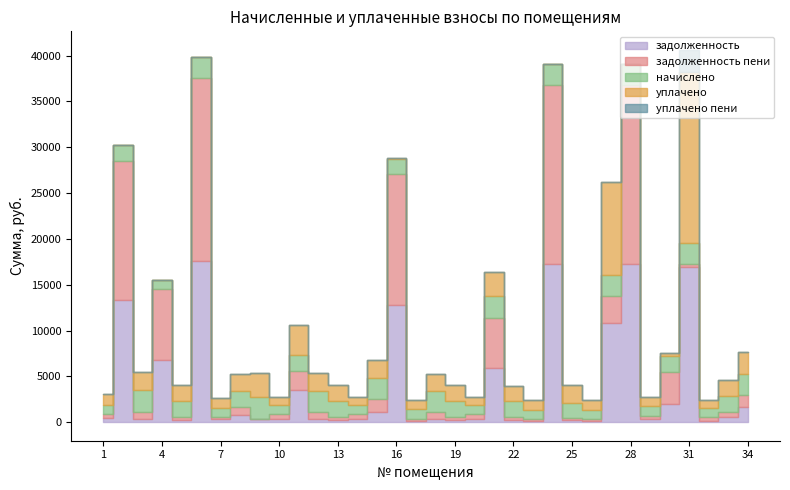

Reading left to right, transcribe all the data shown in this chart.

задолженность: 1=496.2	2=13369.9	3=371.9	4=6772.0	5=277.5	6=17590.8	7=286.1	8=830.6	9=369.9	10=332.4	11=3541.3	12=365.2	13=274.7	14=328.5	15=1081.5	16=12737.3	17=163.3	18=358.9	19=276.0	20=327.4	21=5875.3	22=273.2	23=155.6	24=17282.6	25=273.8	26=162.4	27=10843.2	28=17257.0	29=330.2	30=2029.4	31=16896.4	32=163.9	33=557.2	34=1611.8
задолженность пени: 1=359.7	2=15145.8	3=783.9	4=7775.6	5=291.9	6=19921.2	7=301.8	8=844.4	9=1.6	10=515.0	11=2028.1	12=768.8	13=289.2	14=508.3	15=1464.1	16=14299.7	17=207.7	18=756.0	19=290.4	20=506.7	21=5511.7	22=286.9	23=163.9	24=19572.2	25=125.6	26=170.4	27=2946.3	28=19543.1	29=337.9	30=3464.4	31=373.1	32=344.2	33=572.2	34=1357.4
начислено: 1=1044.4	2=1775.8	3=2361.0	4=1003.6	5=1752.1	6=2330.4	7=1003.6	8=1775.8	9=2330.4	10=1054.6	11=1775.8	12=2306.6	13=1735.0	14=1030.8	15=2289.5	16=1687.4	17=1027.4	18=2269.1	19=1741.8	20=1034.2	21=2330.4	22=1721.4	23=1047.8	24=2289.5	25=1724.8	26=1024.0	27=2279.3	28=2286.1	29=1037.6	30=1735.0	31=2238.5	32=1034.2	33=1752.1	34=2238.5
уплачено: 1=1181.0	2=0.0	3=1949.0	4=0.0	5=1737.7	6=0.0	7=988.0	8=1762.0	9=2698.7	10=872.0	11=3289.0	12=1903.0	13=1720.5	14=851.0	15=1907.0	16=125.0	17=983.0	18=1872.0	19=1727.5	20=855.0	21=2694.0	22=1707.7	23=1039.5	24=0.0	25=1873.0	26=1016.0	27=10176.3	28=0.0	29=1030.0	30=300.0	31=18761.9	32=853.9	33=1737.0	34=2493.0
уплачено пени: 1=0.0	2=0.0	3=0.0	4=0.0	5=0.0	6=0.0	7=0.0	8=0.0	9=0.3	10=0.0	11=0.0	12=0.0	13=0.0	14=0.0	15=0.0	16=0.0	17=0.0	18=0.0	19=0.0	20=0.0	21=0.0	22=0.3	23=0.0	24=0.0	25=0.0	26=0.0	27=0.0	28=0.0	29=0.0	30=0.0	31=2358.1	32=0.0	33=0.0	34=0.0